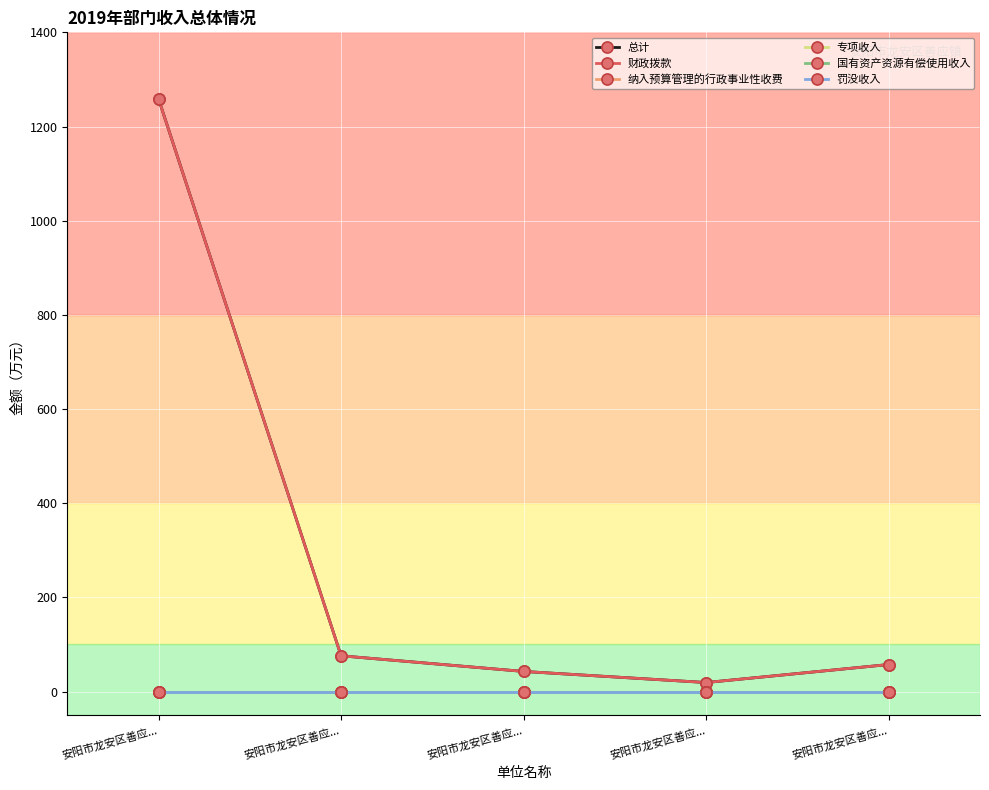

True or false: 国有资产资源有偿使用收入 and 财政拨款 intersect in this chart.

False